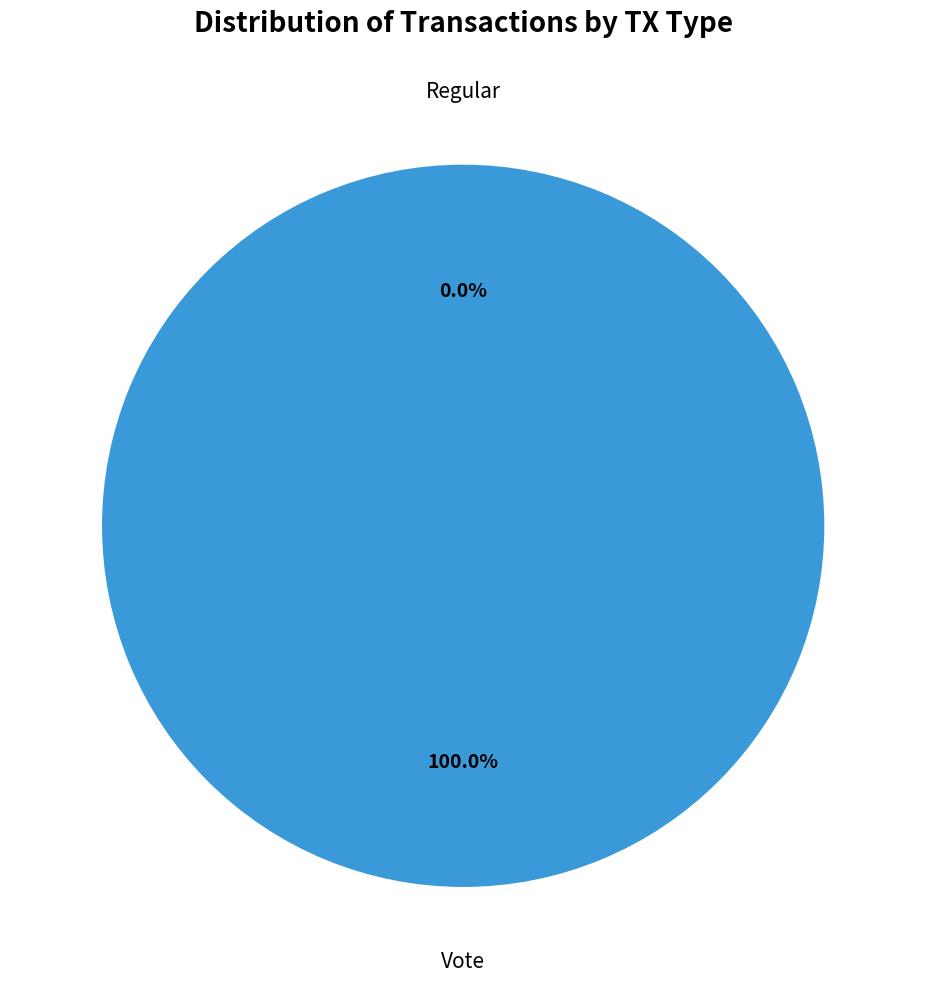

Which slice is the largest?

Vote (io_index=3)